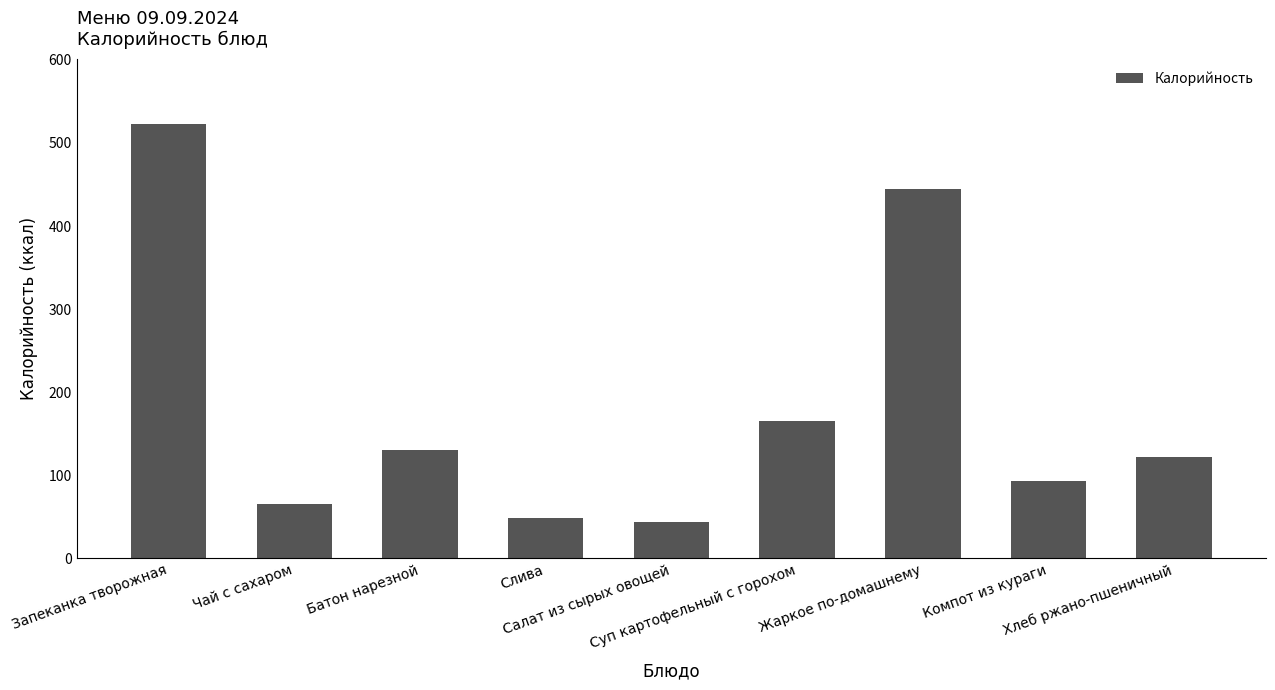

Count the number of categories in the chart.

9